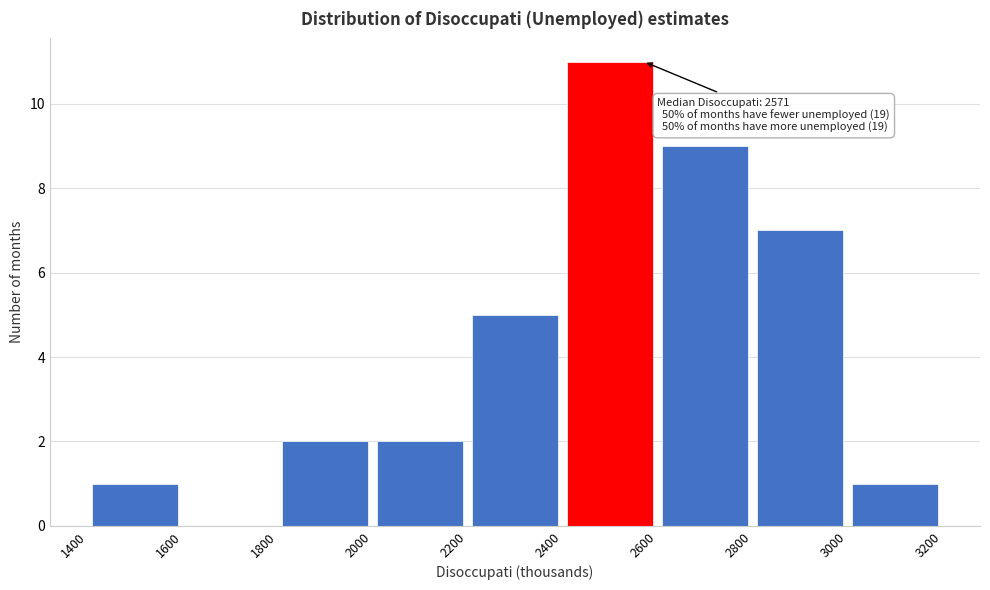

Over which range of the x-axis is the bar tallest?

2400 to 2600